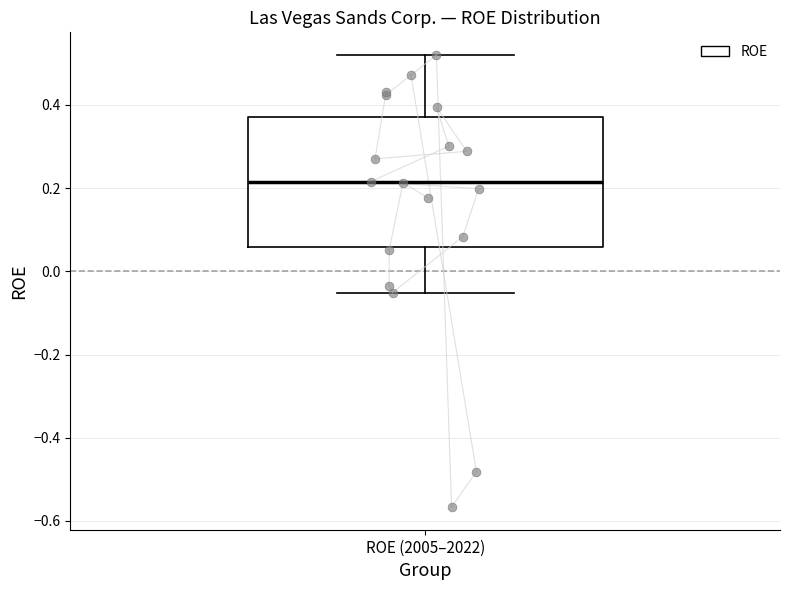

Where is the lower edge of the box for ROE (2005–2022) on the y-axis? The values are not printed on the chart, so give them approximately, as read against the axis.

0.06